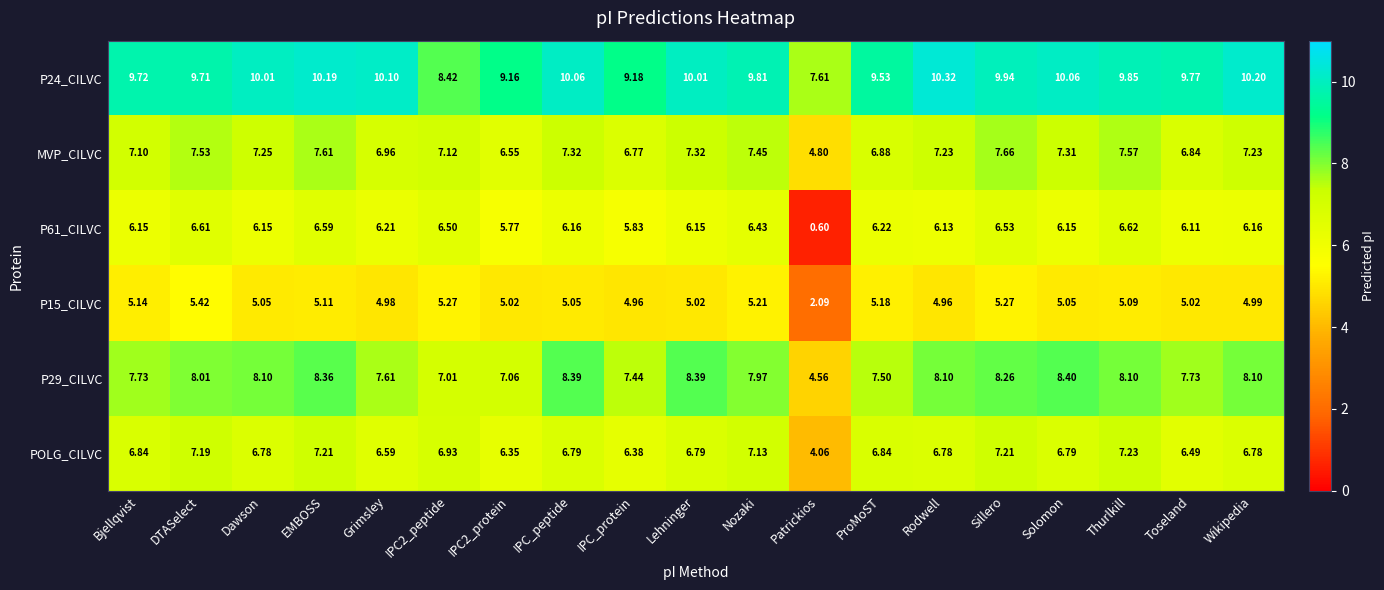

At which label does POLG_CILVC reach its minimum?

Patrickios